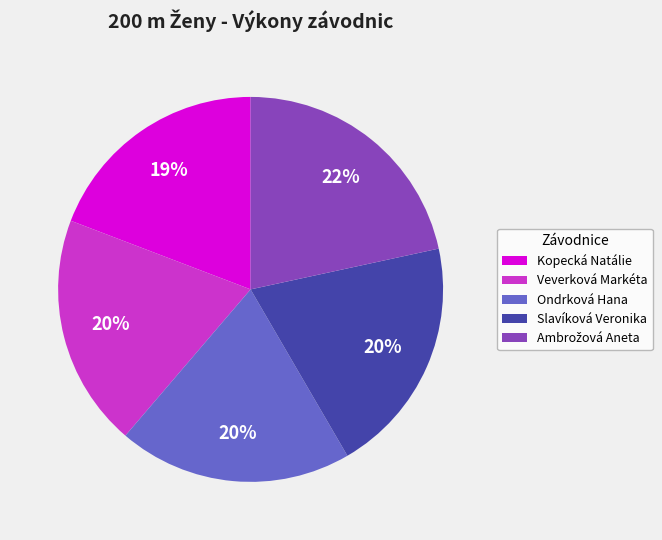

How many segments does this pie chart have?

5